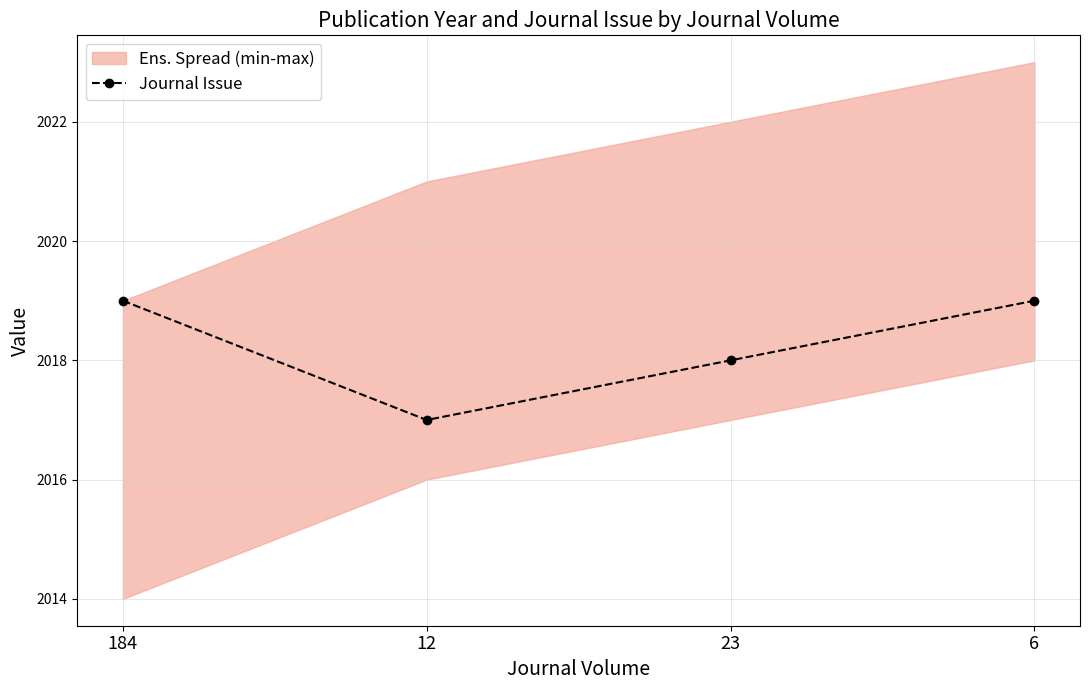

Is it true that the value at 6 is 2019?

True